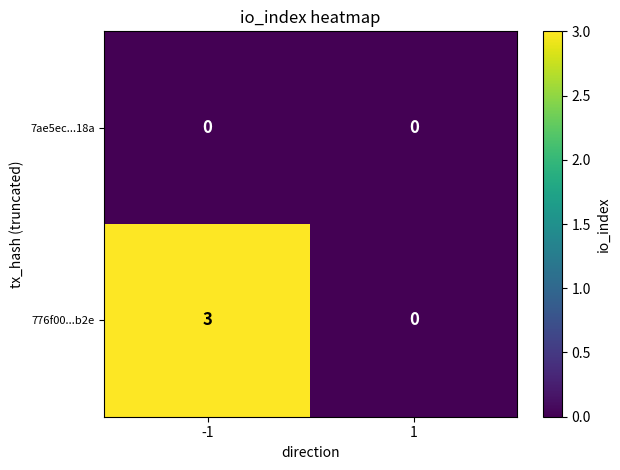

What is the difference between the maximum and minimum values in the 776f00...b2e series?

3